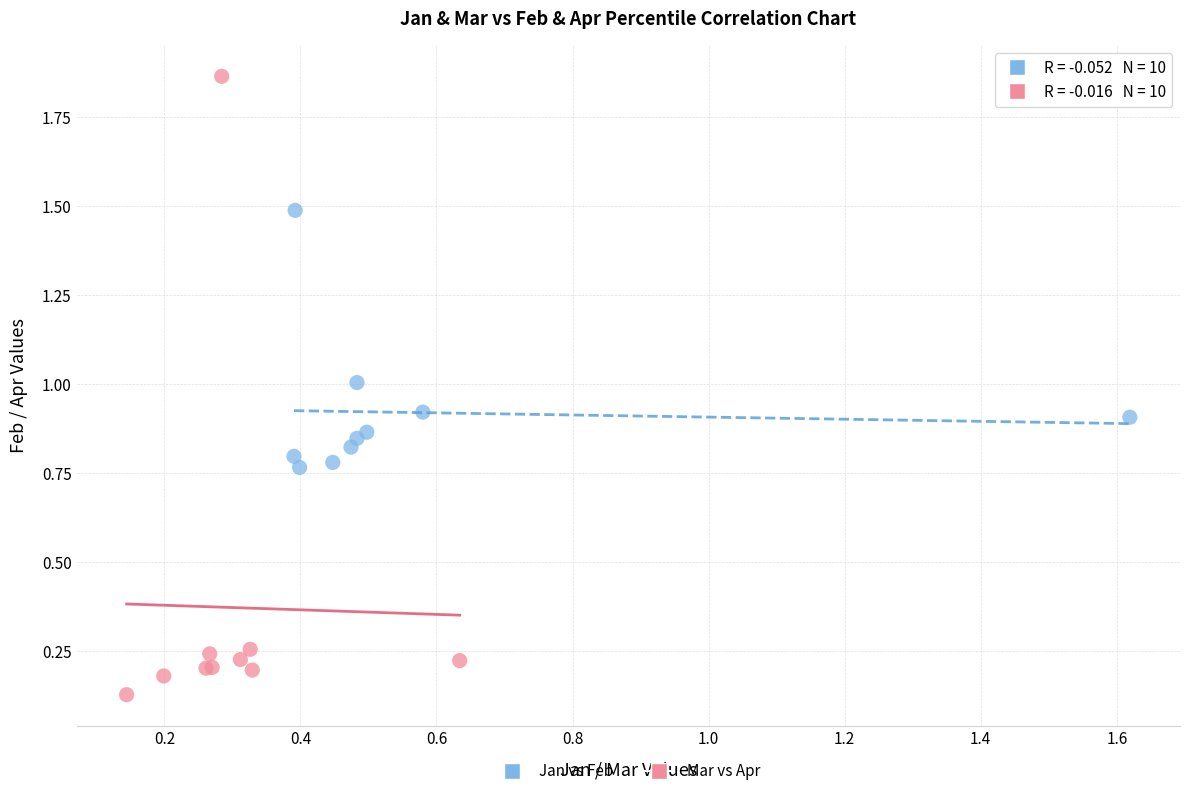

Which series reaches the maximum Y coordinate?

Mar vs Apr